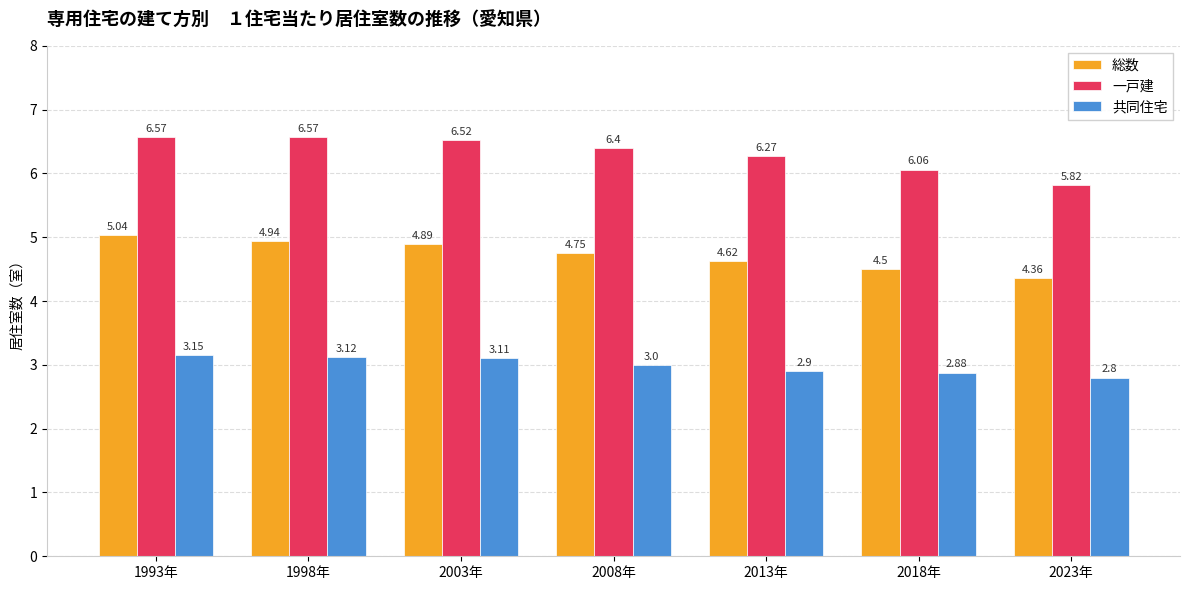

Rank the series at 1993年 from lowest to highest value.

共同住宅, 総数, 一戸建